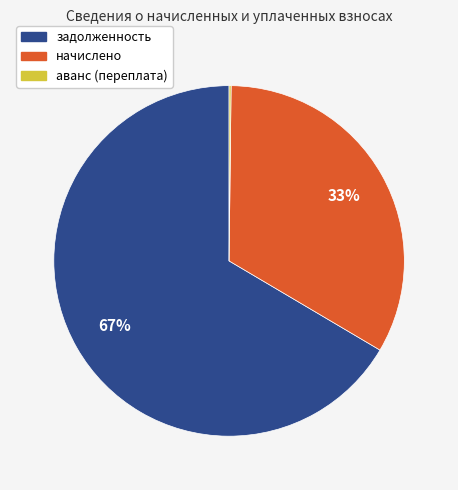

To the nearest percent, what is the average slice percentage?

33%